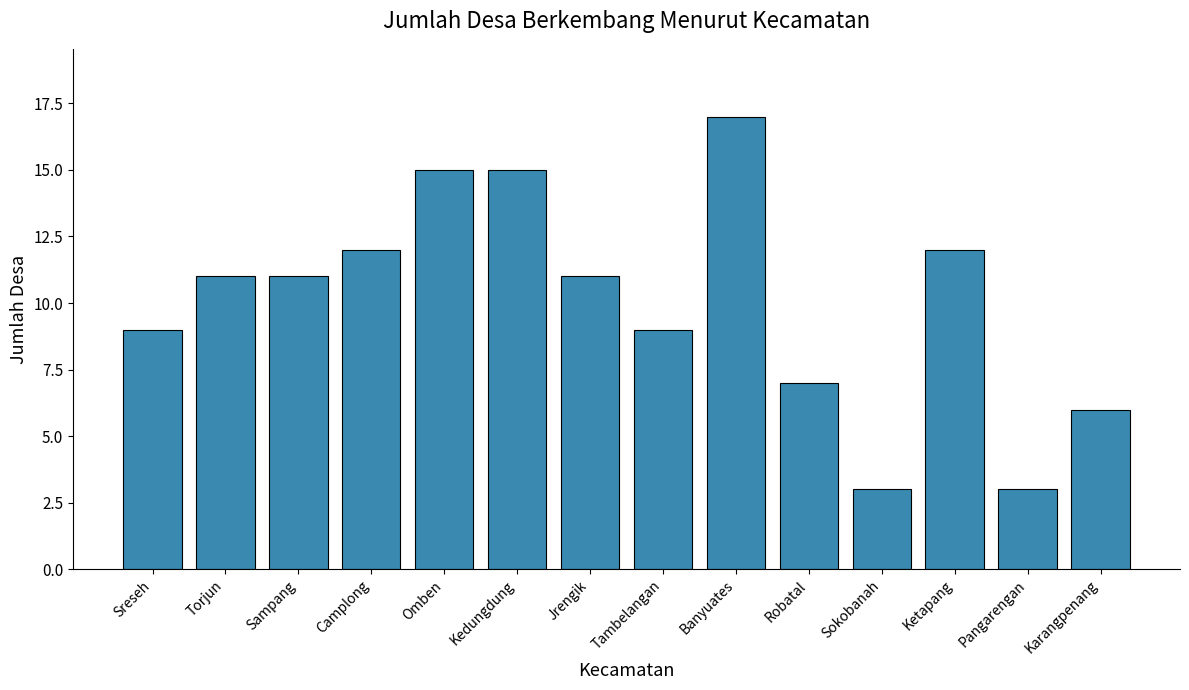

Reading left to right, list all the values displayed in this chart.

9	11	11	12	15	15	11	9	17	7	3	12	3	6